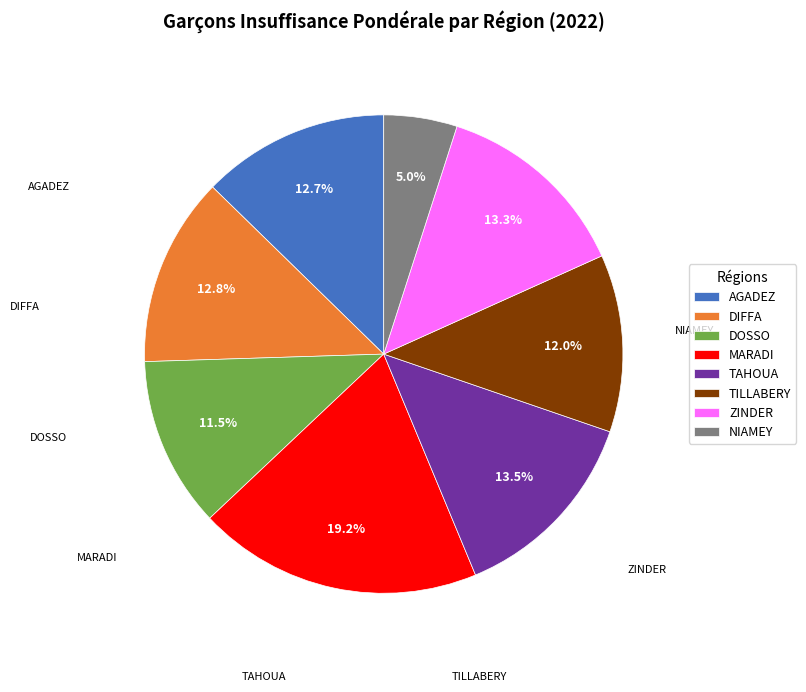

To the nearest percent, what is the difference between the largest and smallest slice percentages?

14%